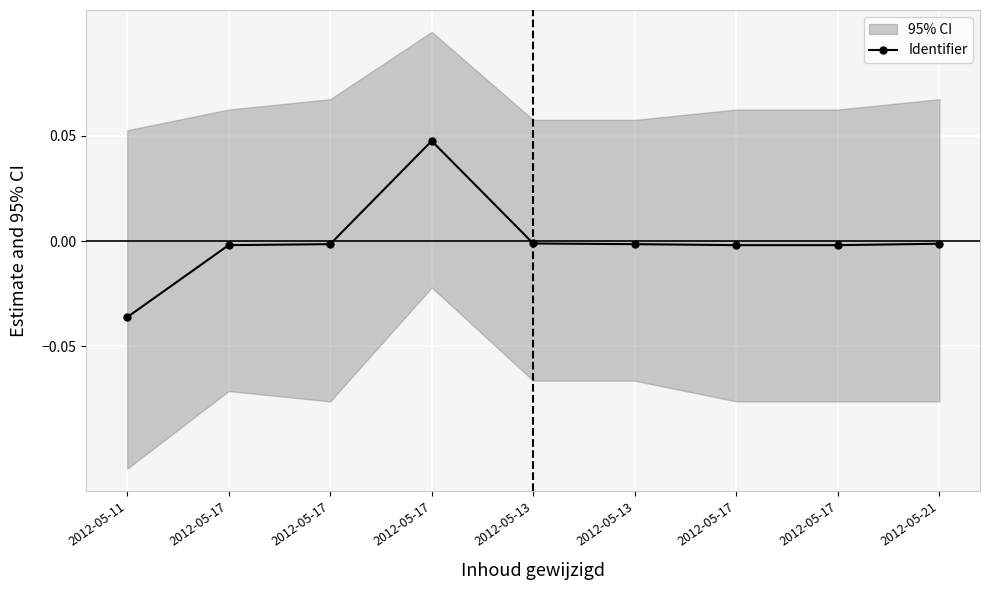

Reading left to right, list all the values displayed in this chart.

2012-05-11=-0.0	2012-05-17=-0.0	2012-05-17=-0.0	2012-05-17=0.0	2012-05-13=-0.0	2012-05-13=-0.0	2012-05-17=-0.0	2012-05-17=-0.0	2012-05-21=-0.0